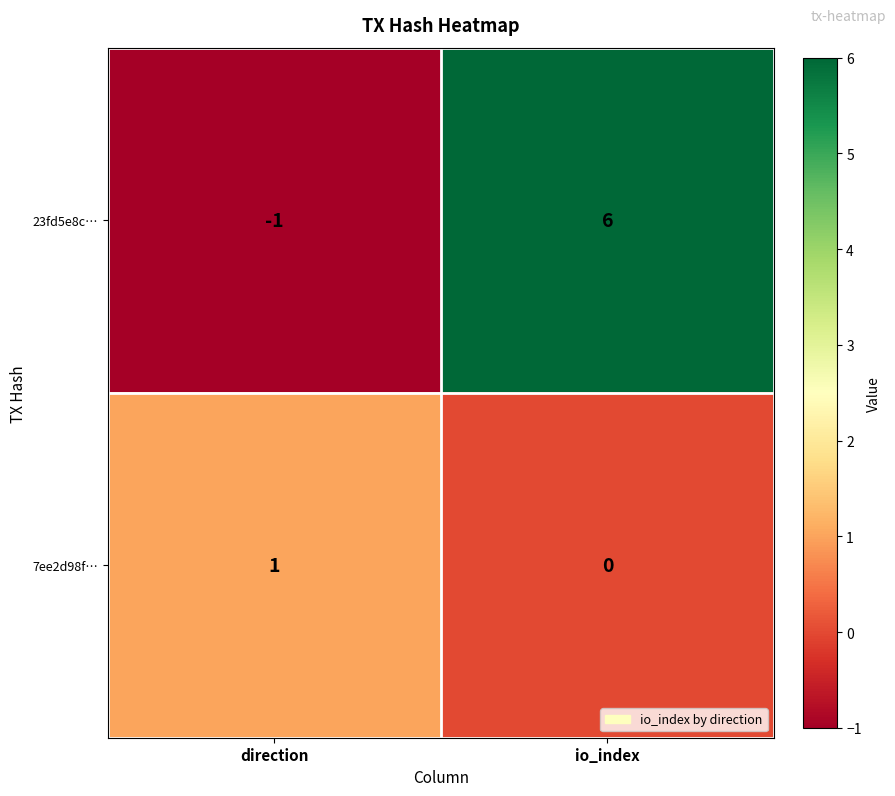

Between direction and io_index, which series saw the biggest shift?

23fd5e8c…